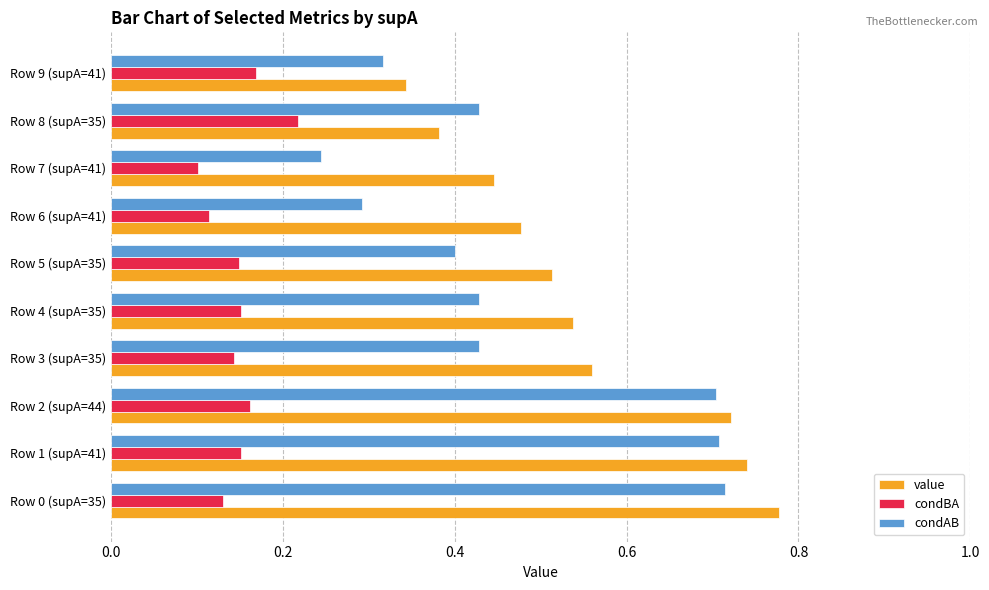

Which series has the largest total across all categories?

value